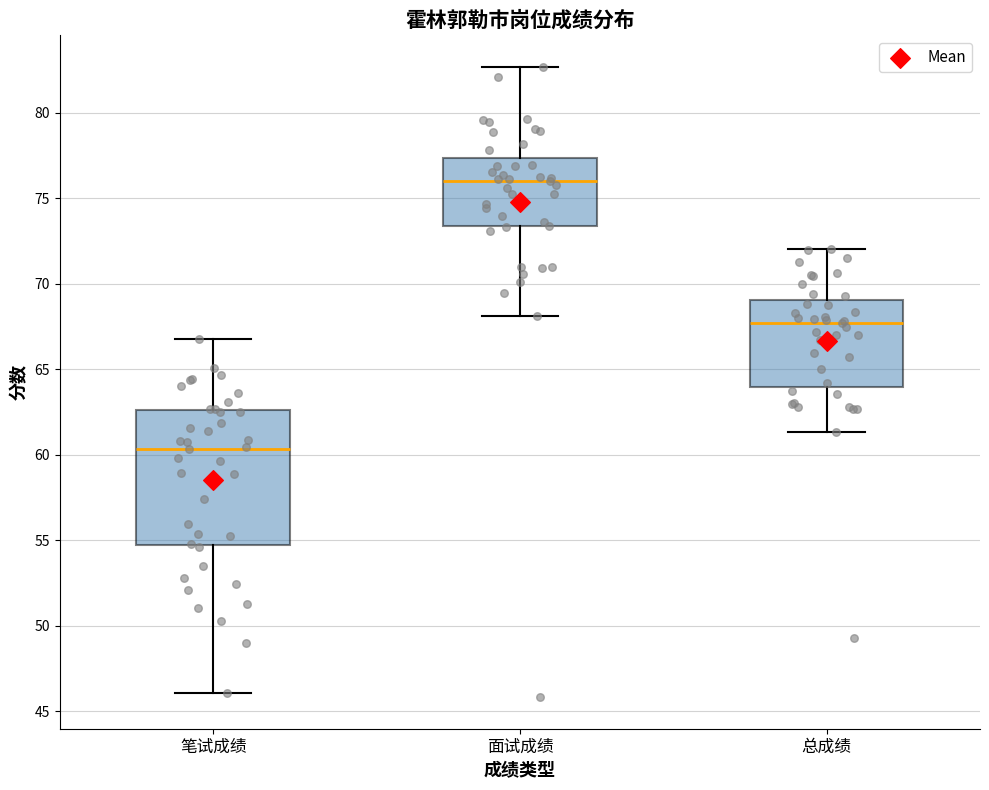

Which box's median line is the highest?

面试成绩